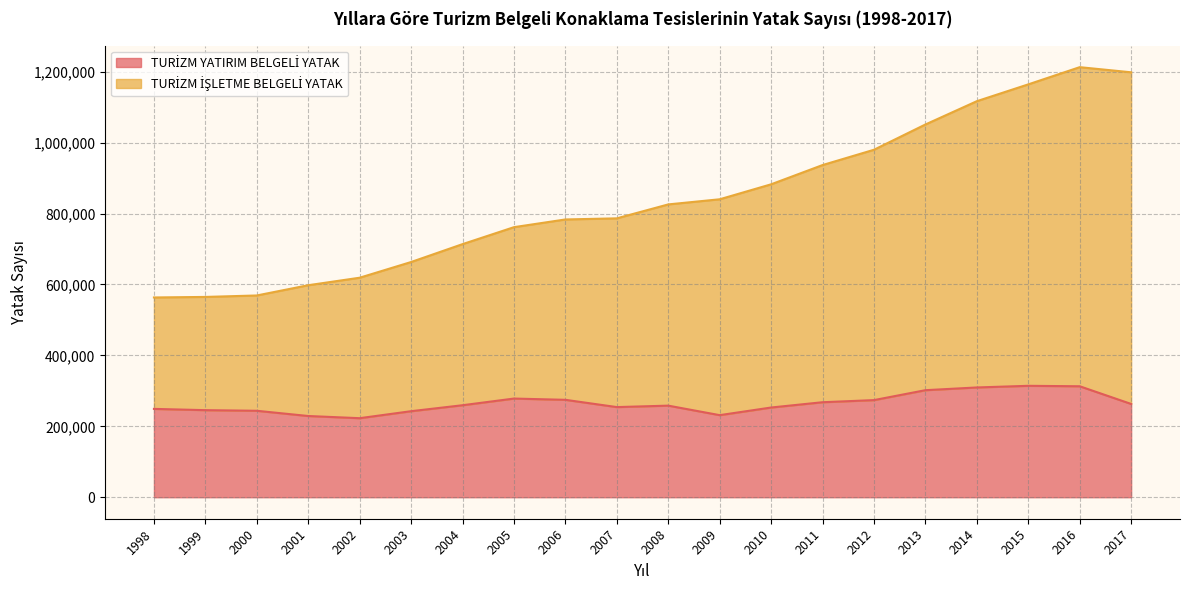

Does the chart display data point markers on the line(s)?

No